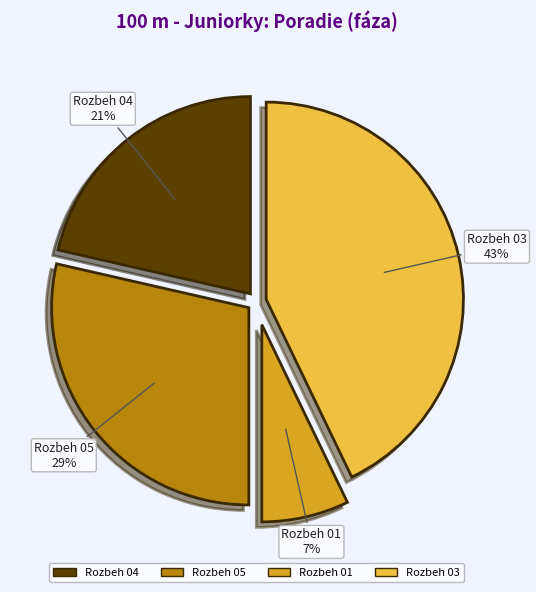

To the nearest percent, what is the difference between the largest and smallest slice percentages?

36%